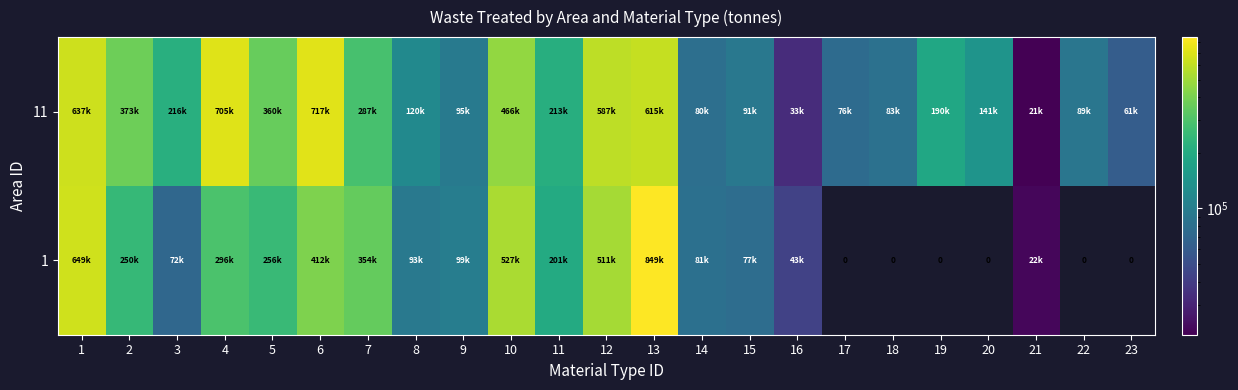

What is the difference between the 1 values at 15 and 11?

123332.2